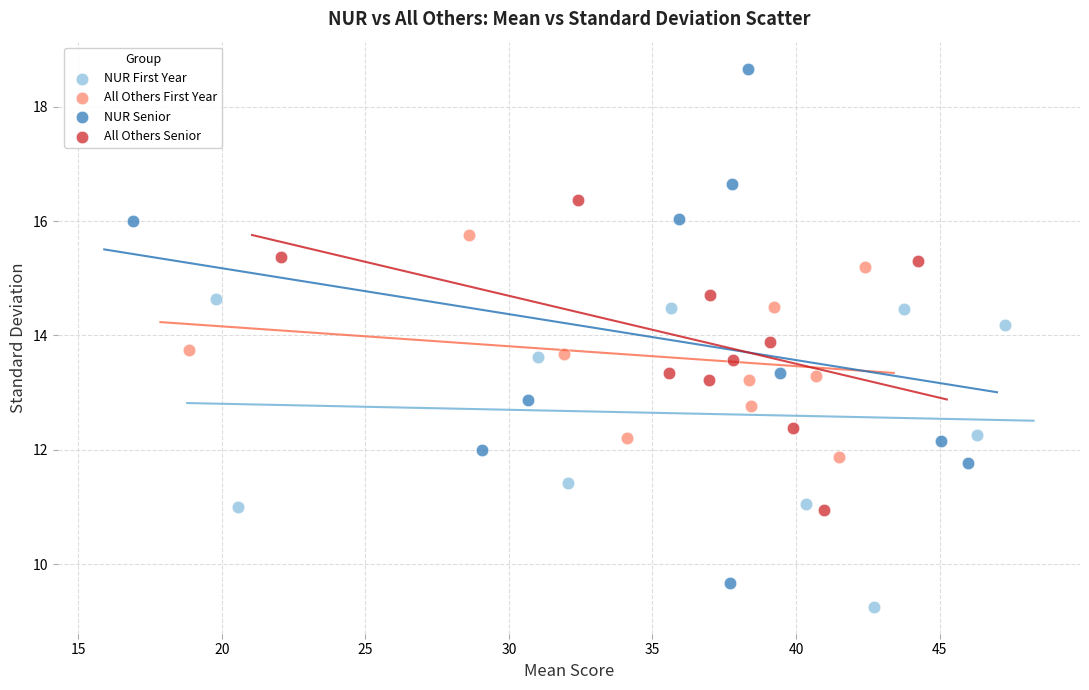

Which series contains the lowest Y value?

NUR First Year